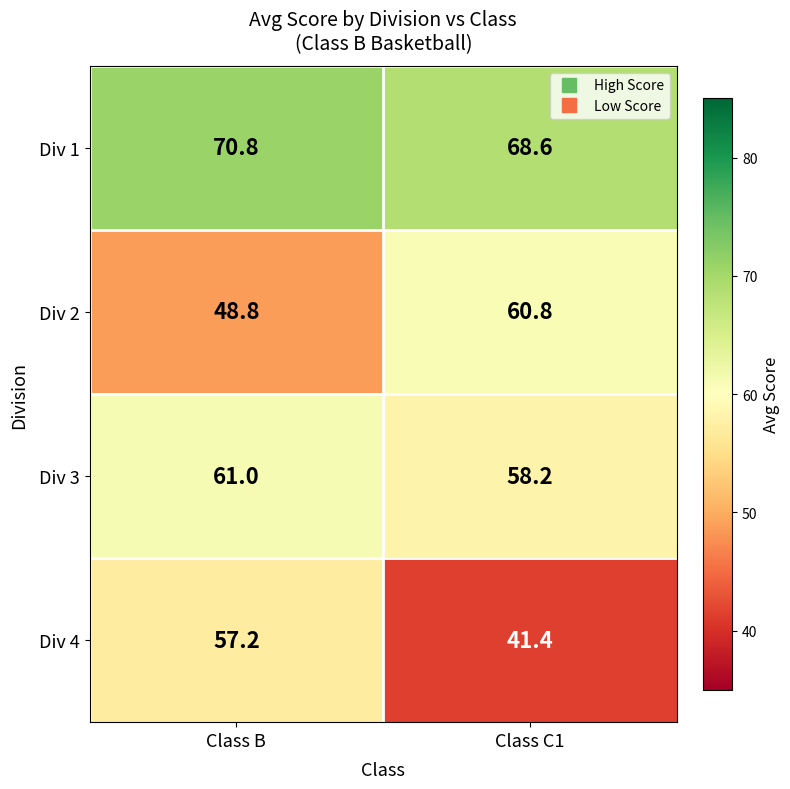

Which label corresponds to the smallest value in the chart?

Class C1